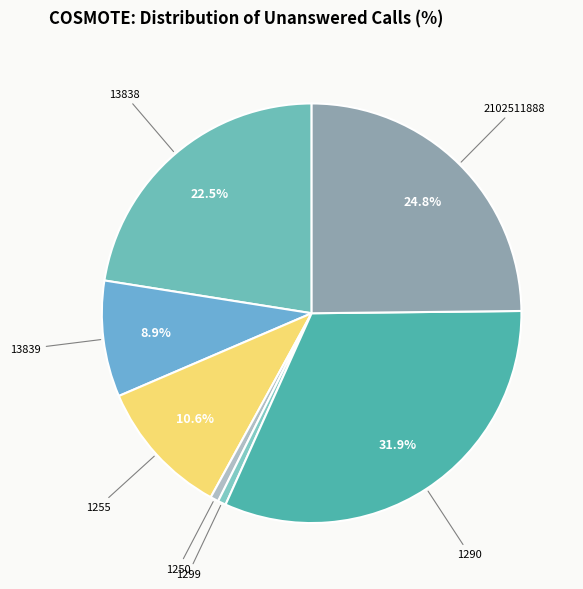

True or false: 2102511888 accounts for 25% of the total.

True